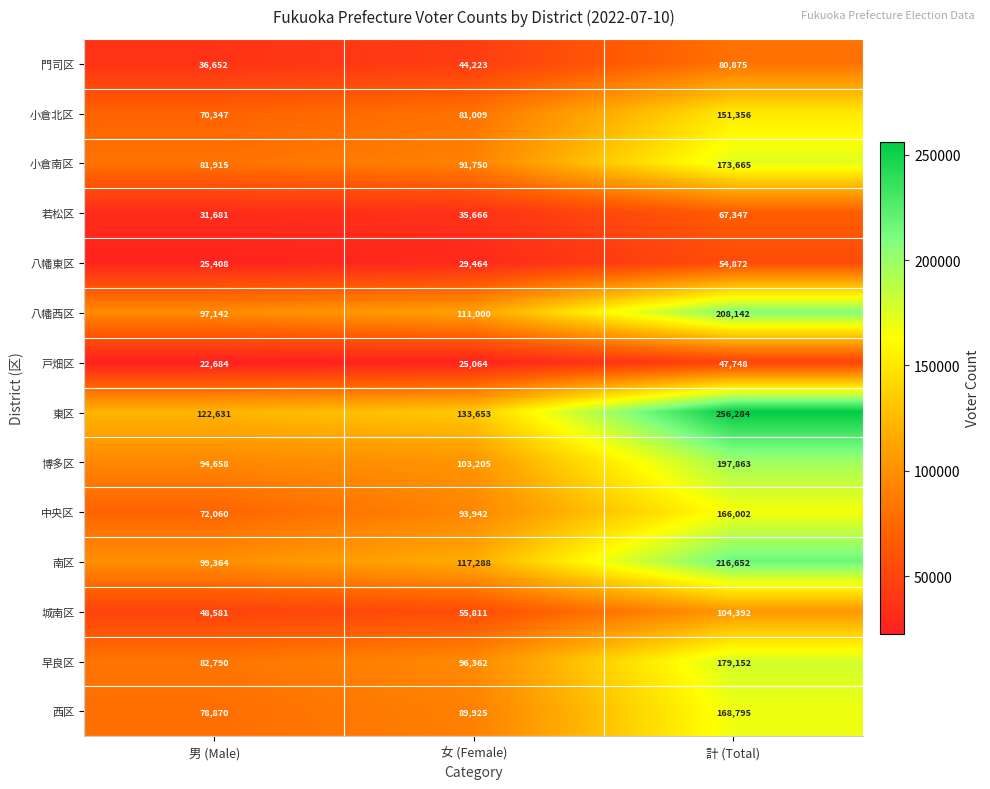

The value of 早良区 at 計 (Total) is 304988. True or false?

False